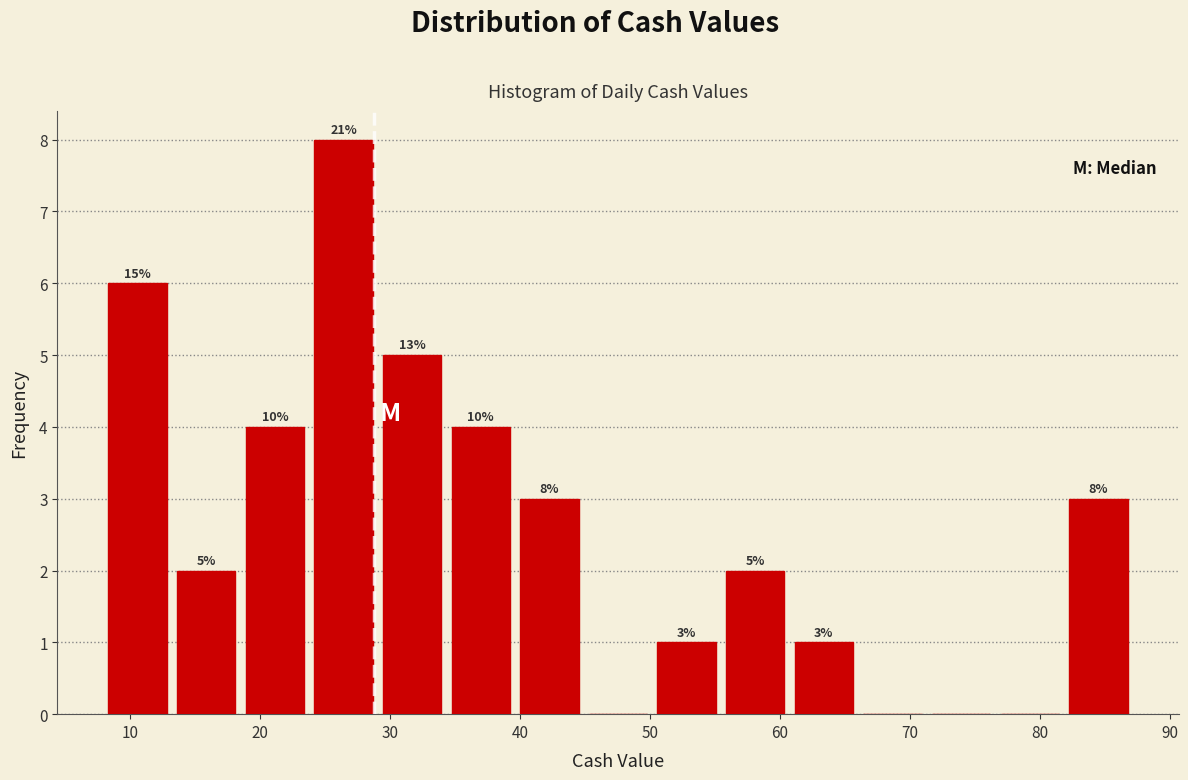

Over which range of the x-axis is the bar tallest?

24 to 29